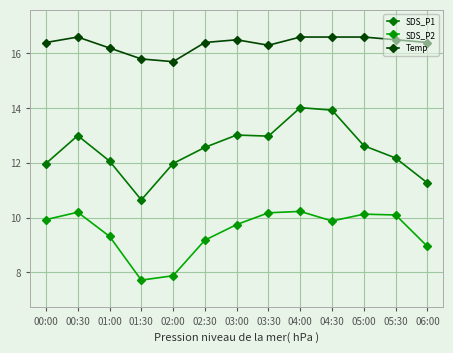

Rank the series at 06:00 from lowest to highest value.

SDS_P2, SDS_P1, Temp